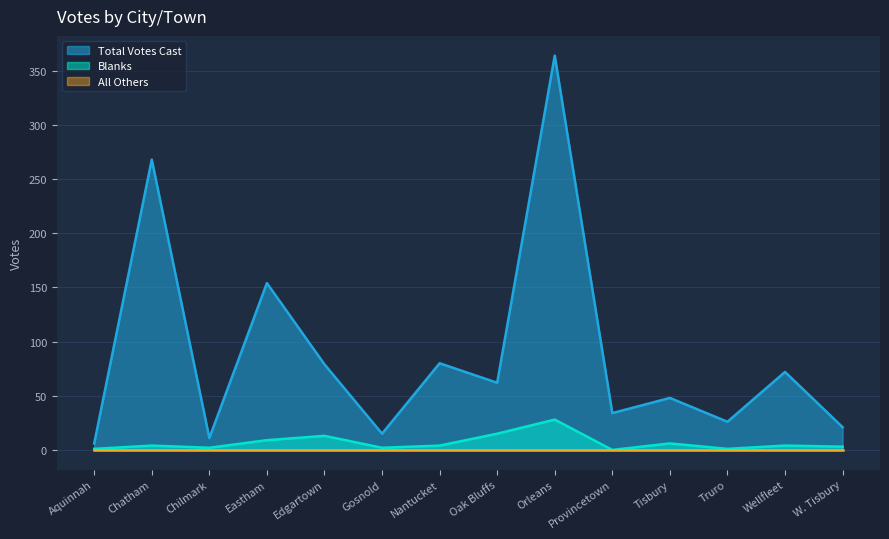

At which category does Total Votes Cast reach its first local peak?

Chatham